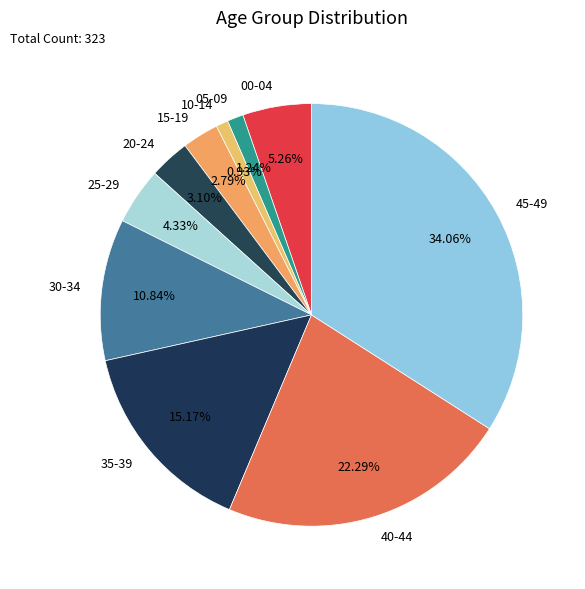

Is there any slice that represents more than half of the pie?

No